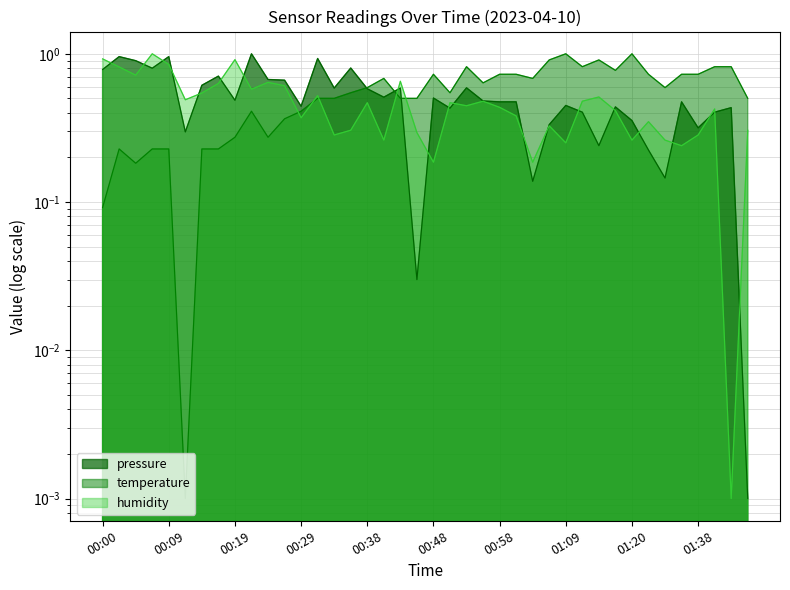

What is the label of the 11th point from the left?

00:24